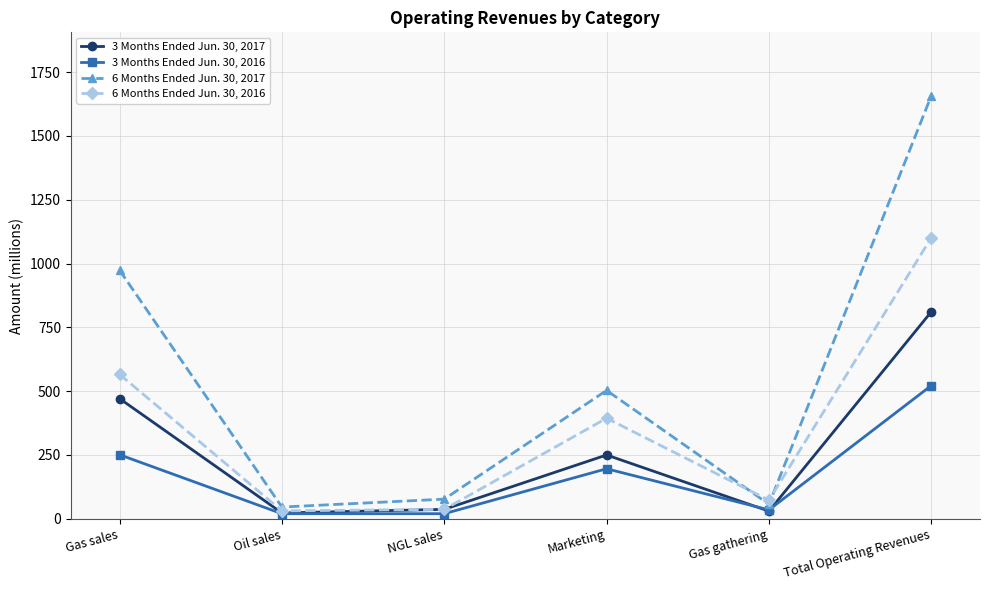

What is the total value across all series at Total Operating Revenues?

4091